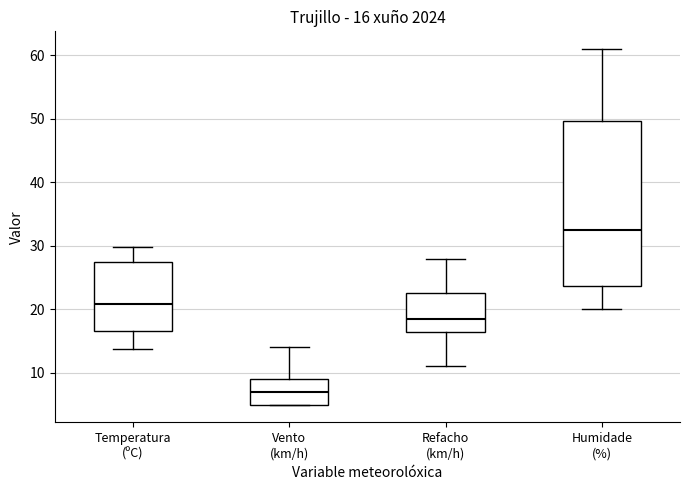

Which box is the tallest, from its lower edge to its upper edge?

Humidade (%)